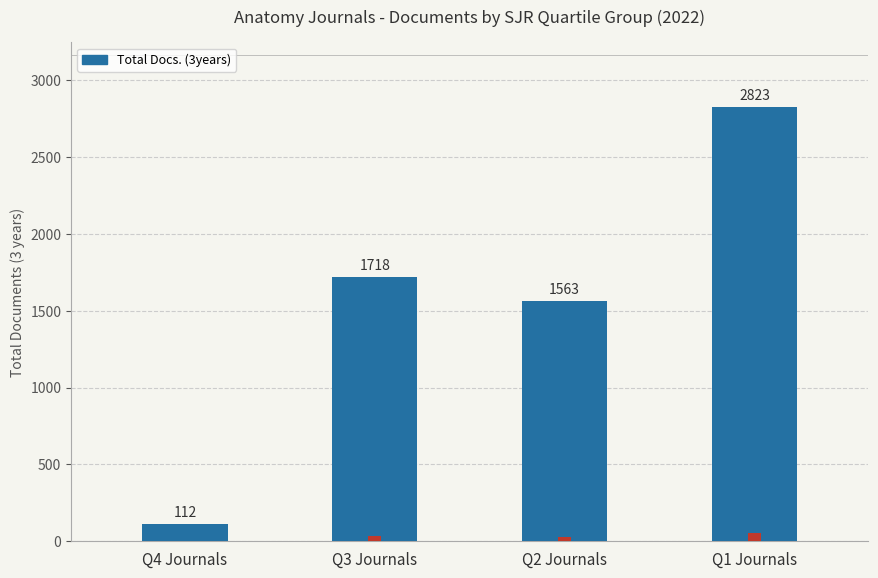

What is the sum of the Citable Docs. (3years) values at Q2 Journals and Q3 Journals?

63